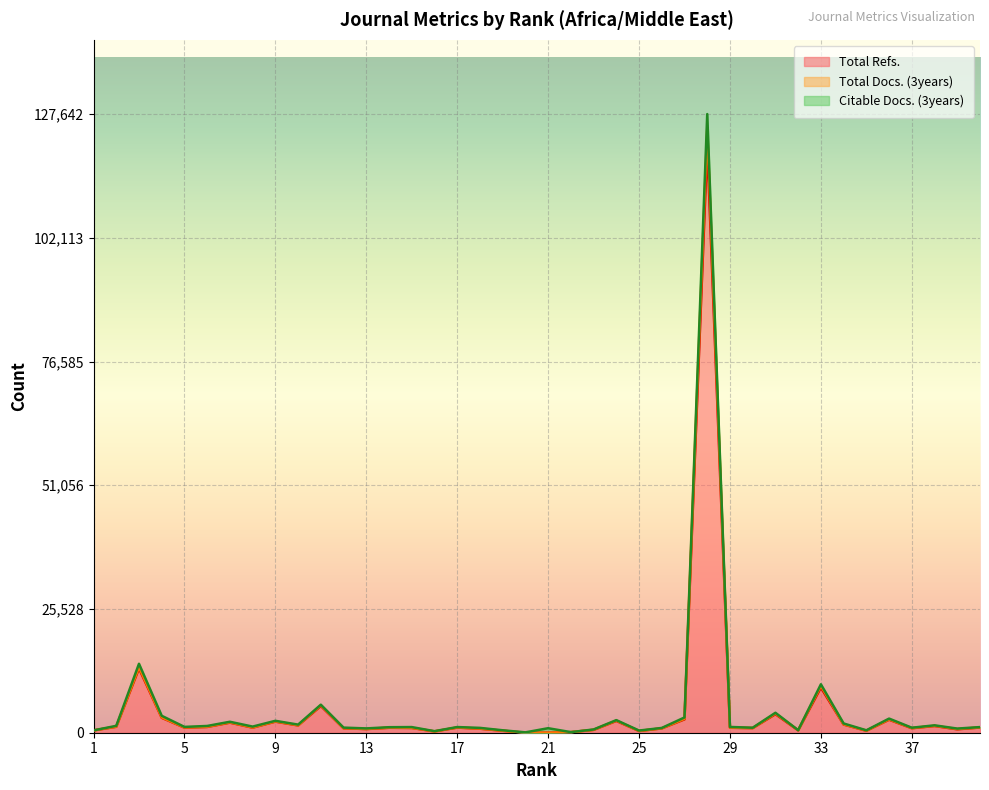

What is the difference between the Total Refs. values at 6 and 39?

488